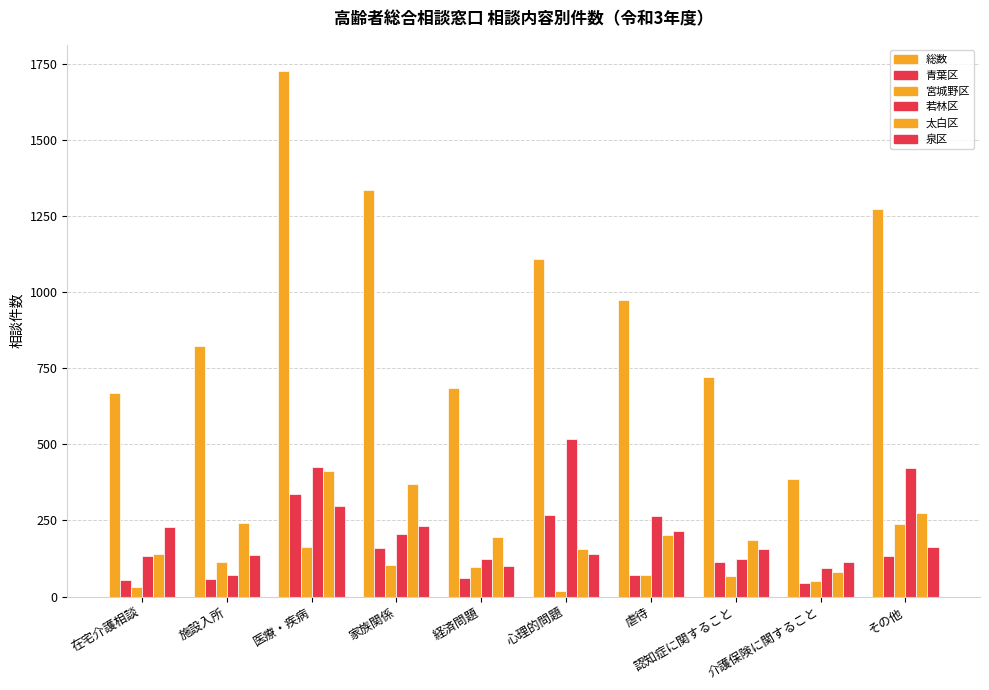

Does the chart contain any negative values?

No